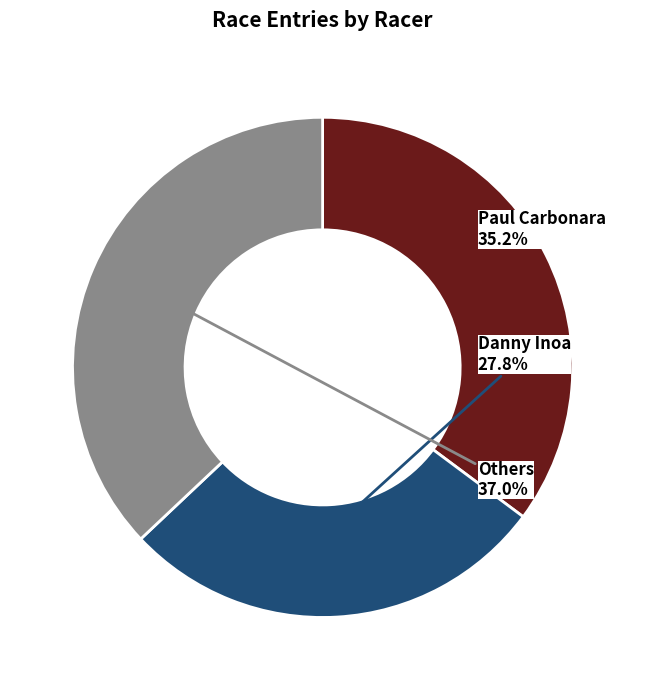

Between Others and Paul Carbonara, which is larger?

Others